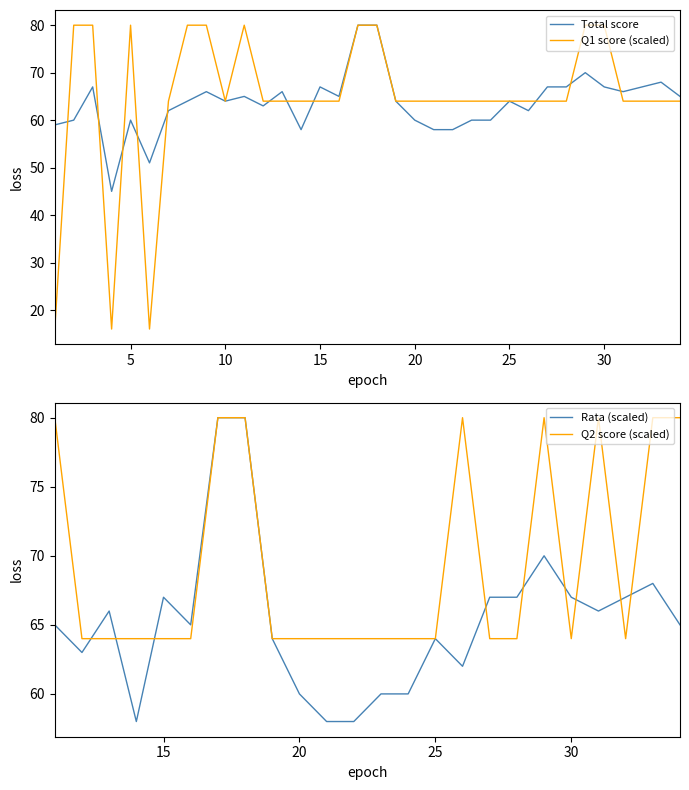

What is the change in value from 2 to 14?

-2